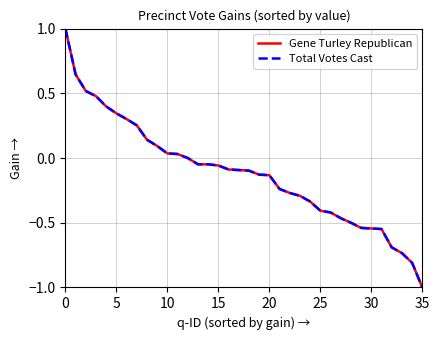

What is the label of the 9th point from the left?

8